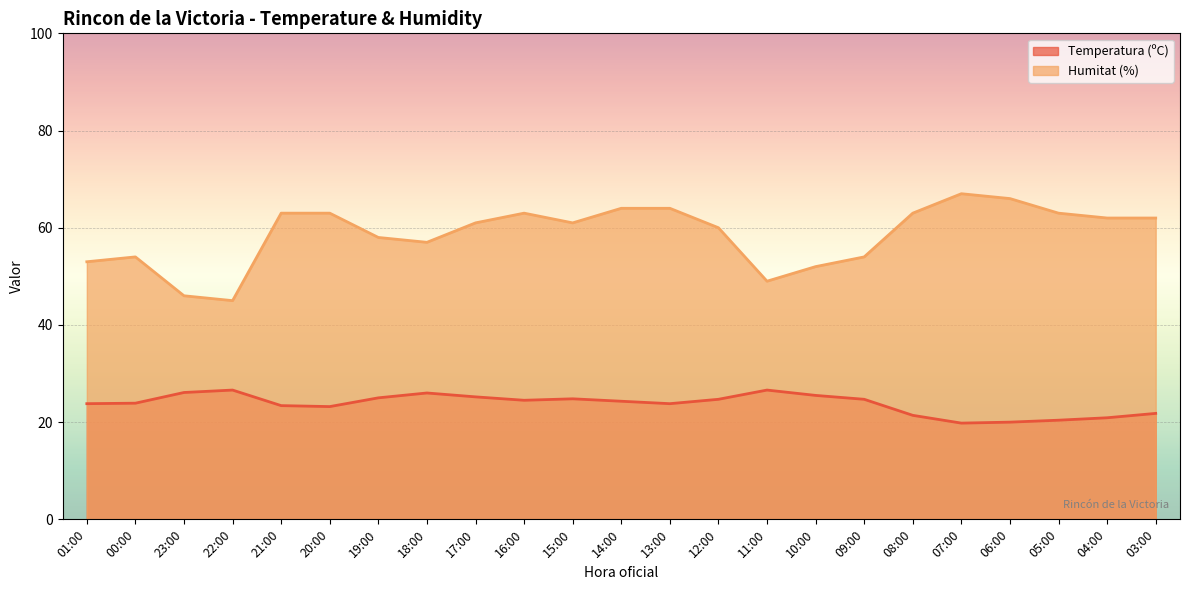

What is the value of the Humitat (%) point at the 17th from the left?

54.0